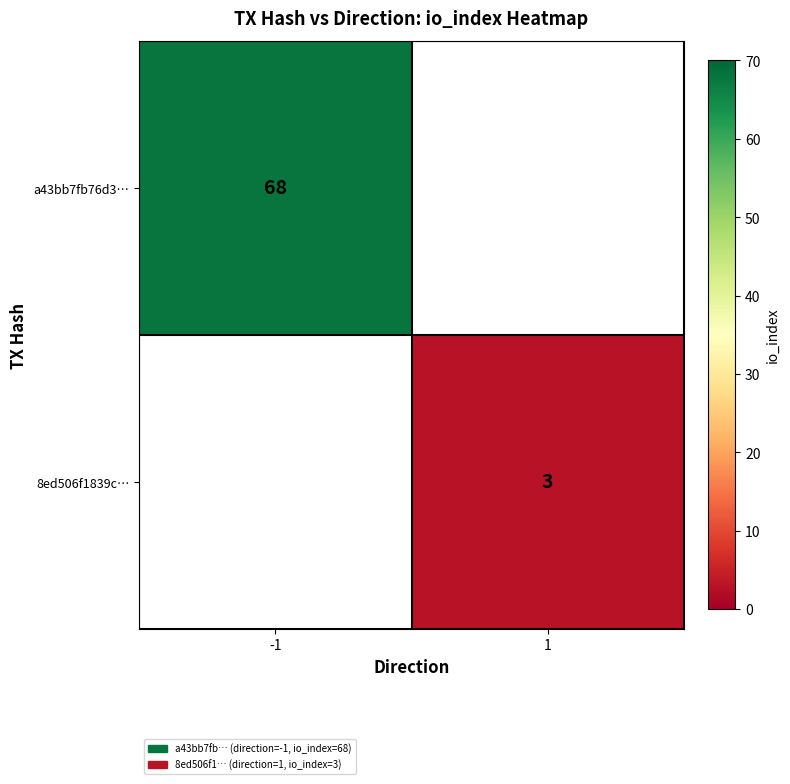

How many distinct data groups are displayed?

2